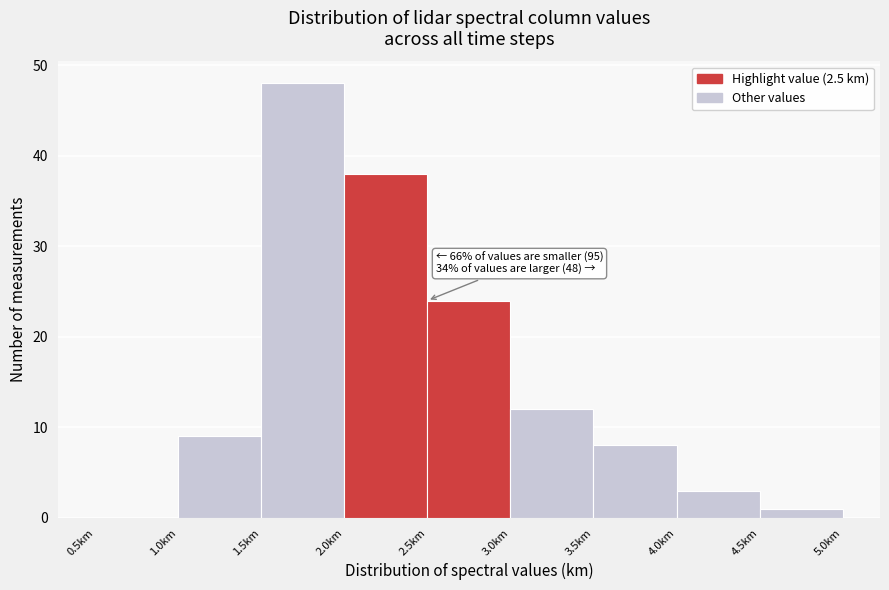

Over which range of the x-axis is the bar tallest?

1.5 to 2.0